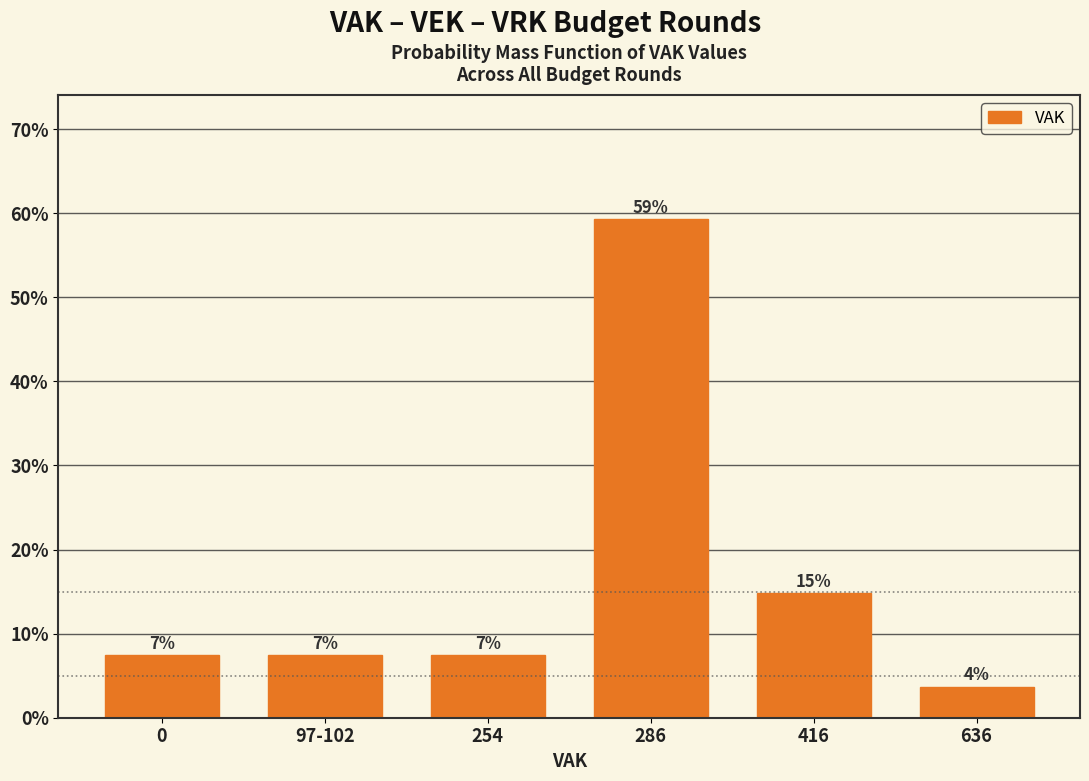

How many bars are there in total?

6